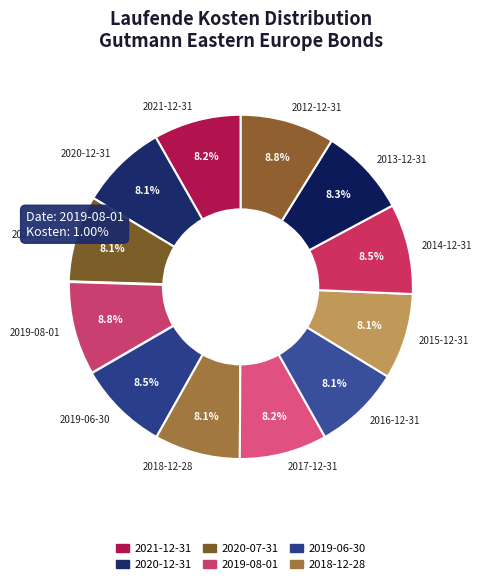

How many segments does this pie chart have?

12